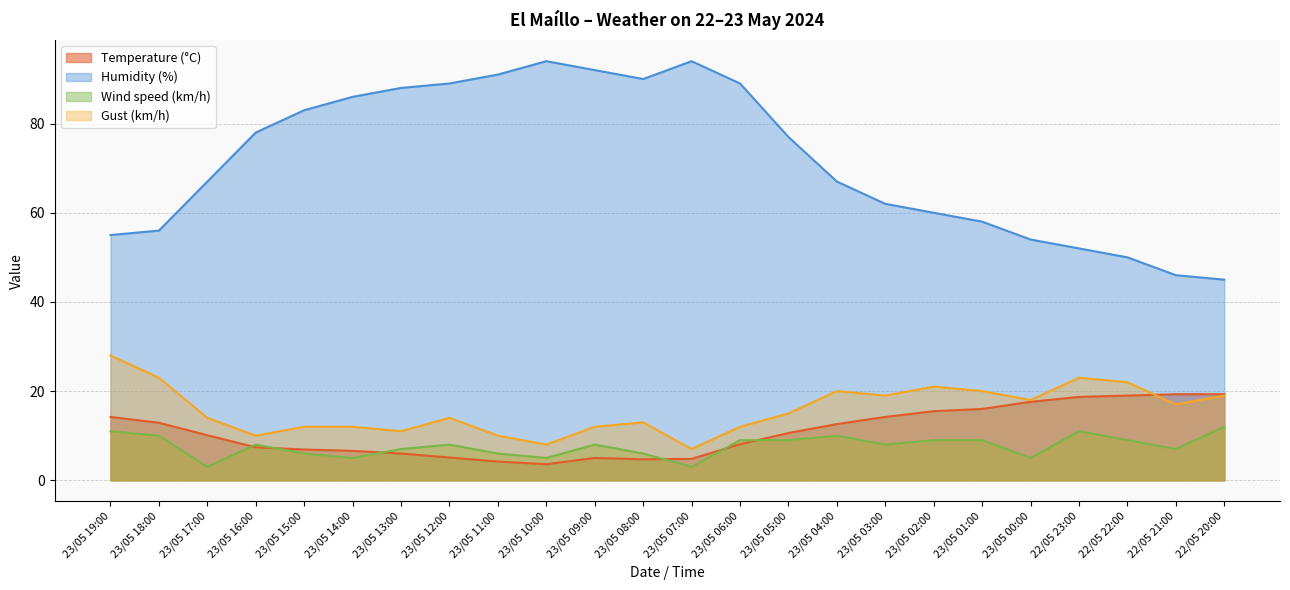

Which label corresponds to the largest value in the chart?

23/05 07:00